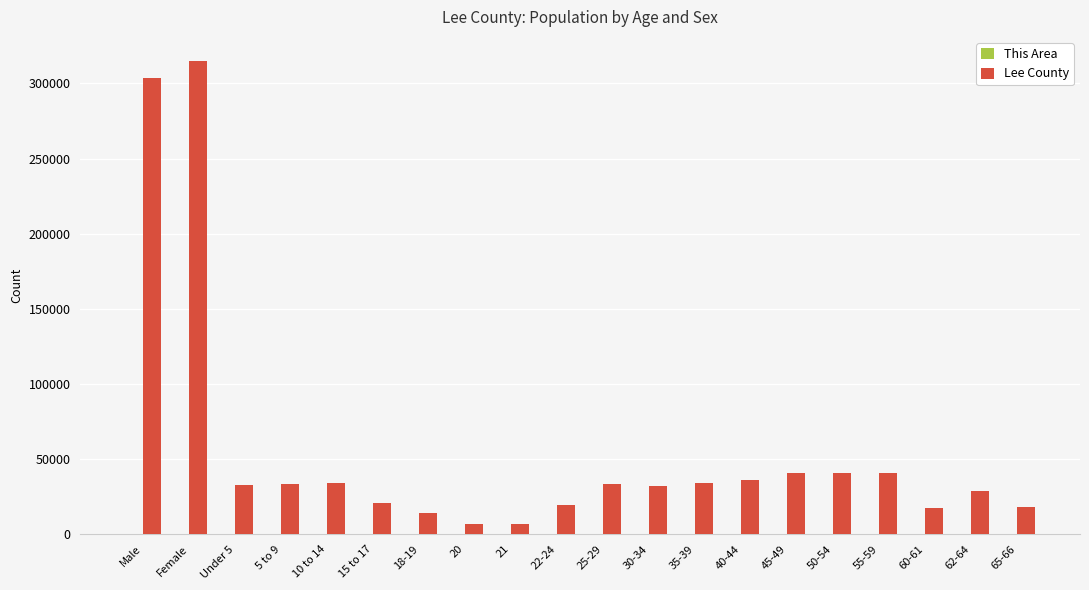

Which series has the largest total across all categories?

Lee County